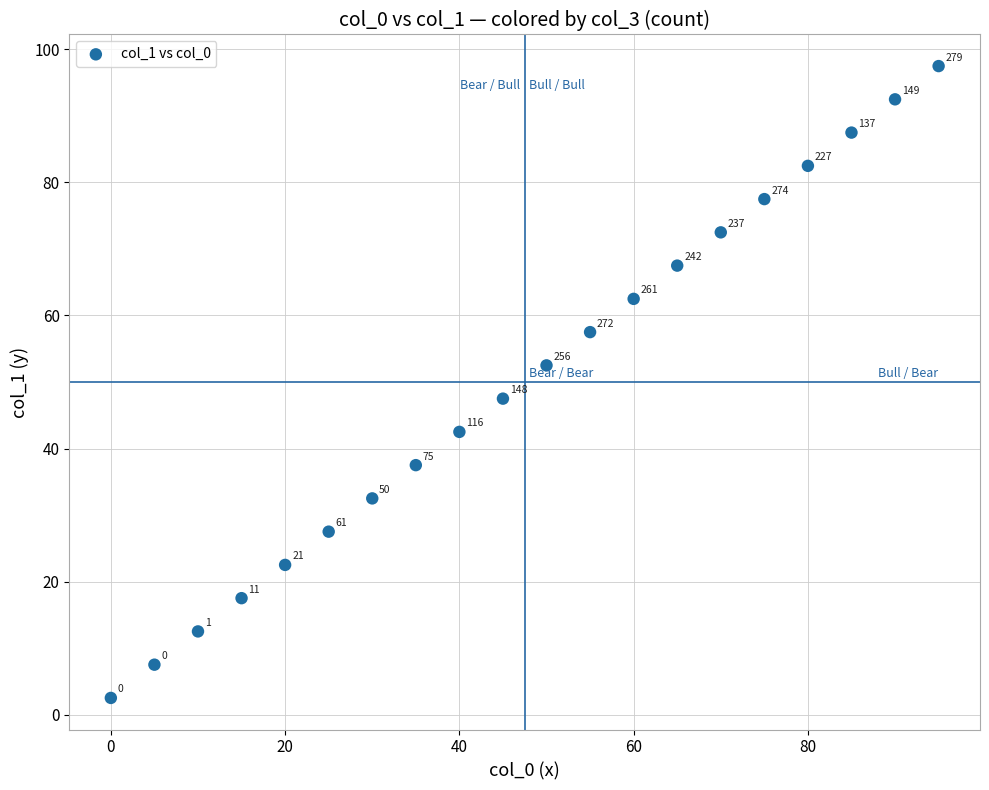

What Y value in the scatter plot is closest to 50?

47.5